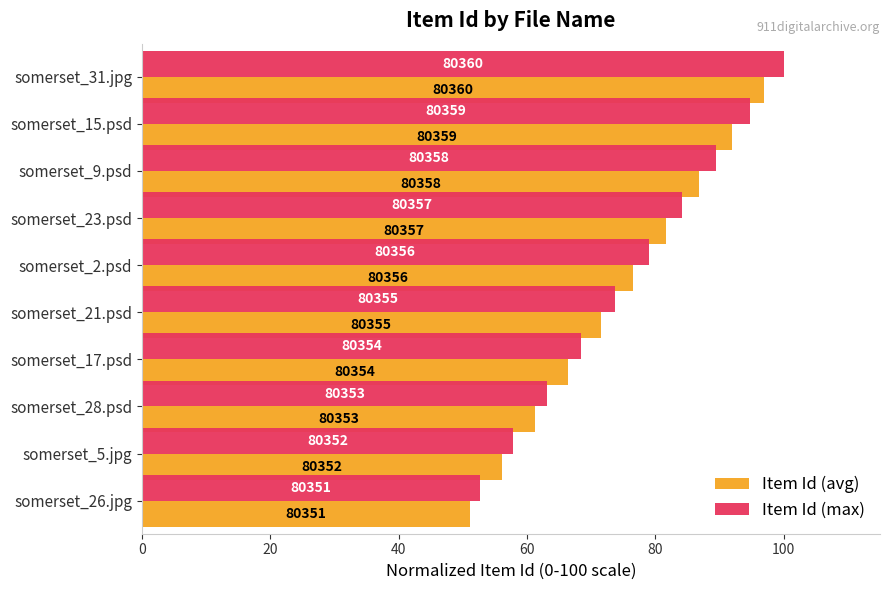

What are all the series names shown in the legend?

Item Id (avg), Item Id (max)